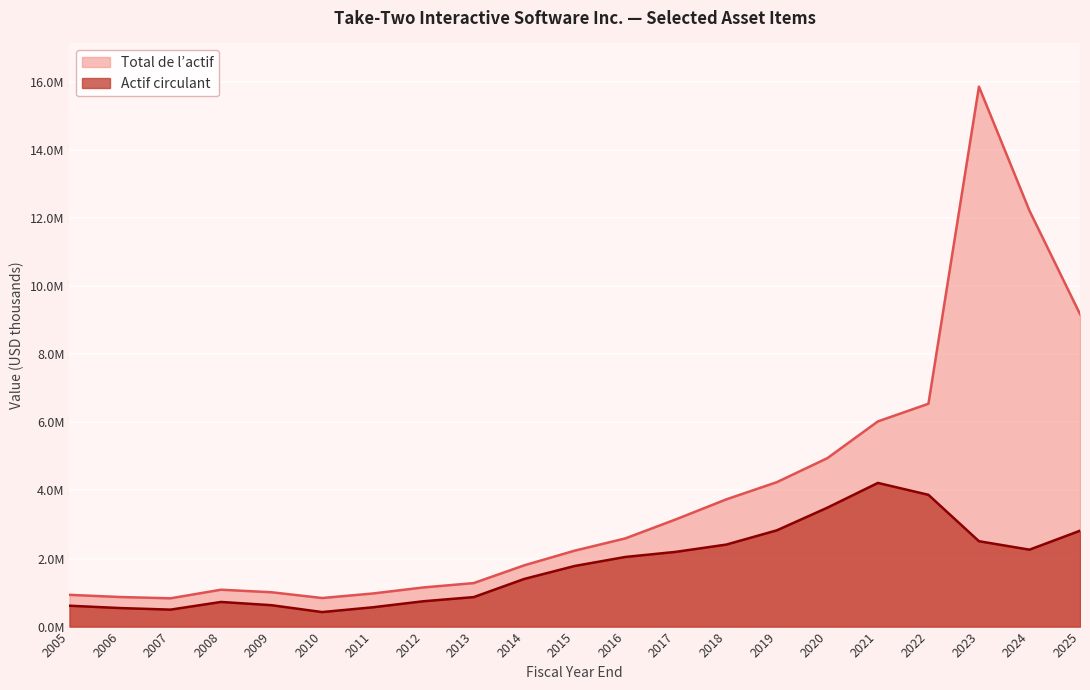

Which series has the largest range (max minus min)?

Total de l’actif